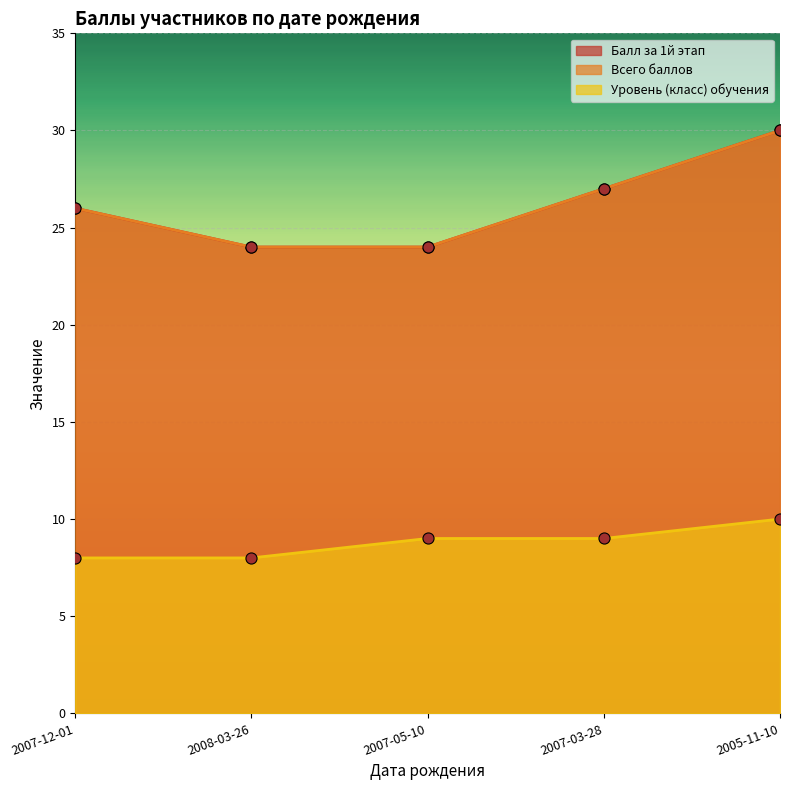

Count the number of categories in the chart.

5